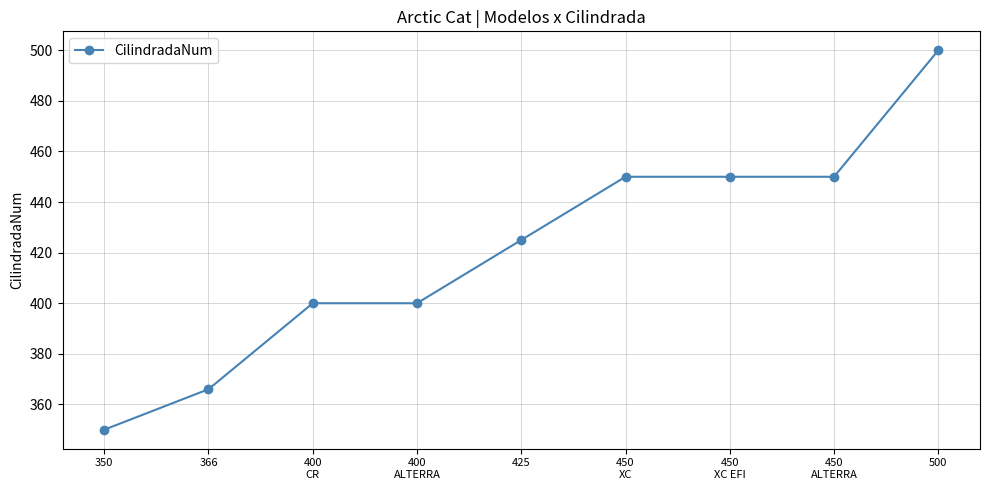

Does the chart have visible grid lines?

Yes